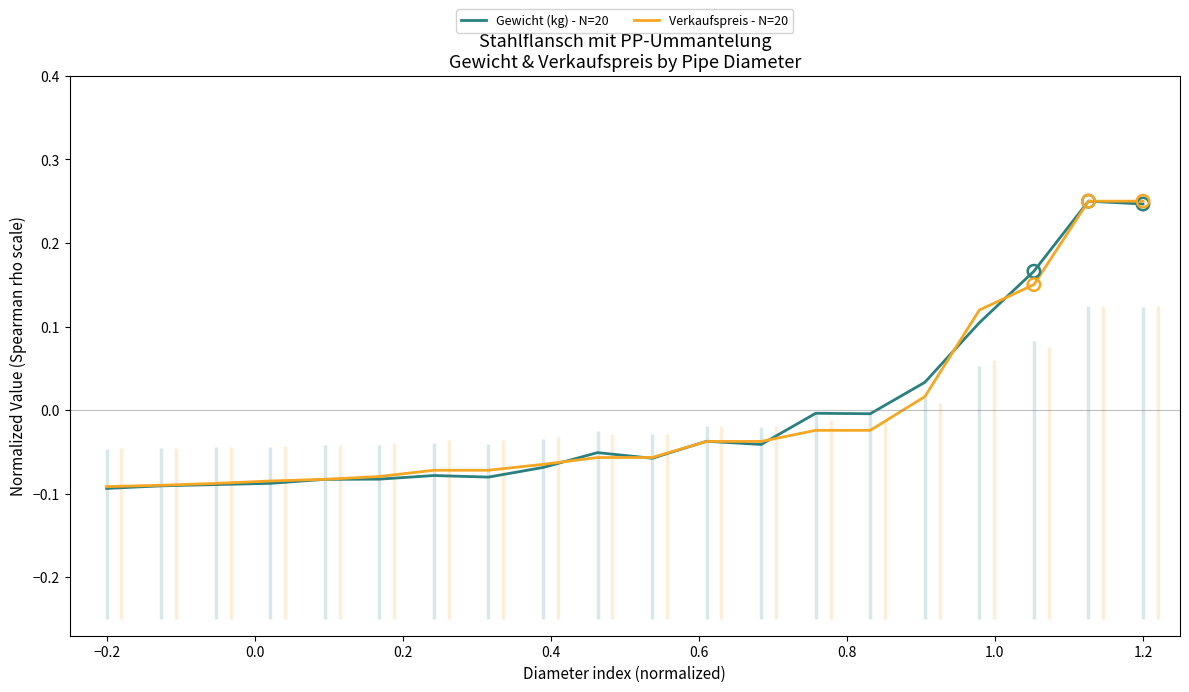

Which series contains the lowest Y value?

Gewicht (kg) - N=20